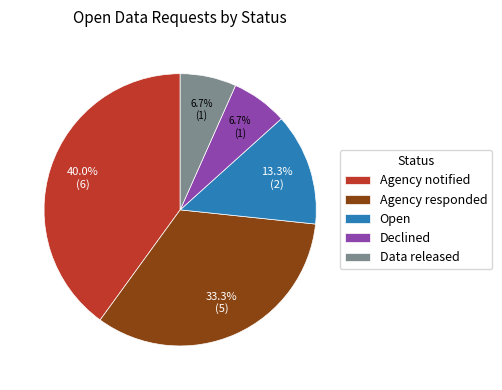

What is the largest slice in the pie chart?

Agency notified